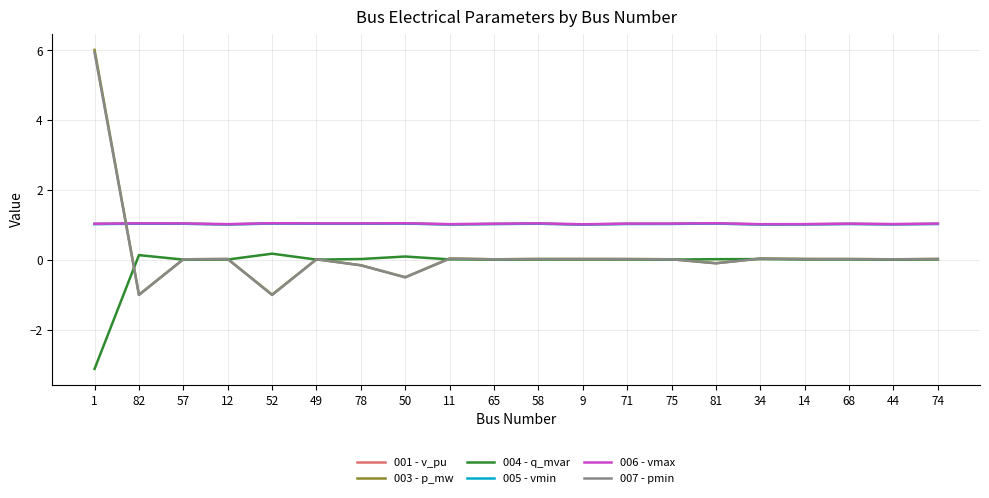

What is the smallest value displayed?

-3.1